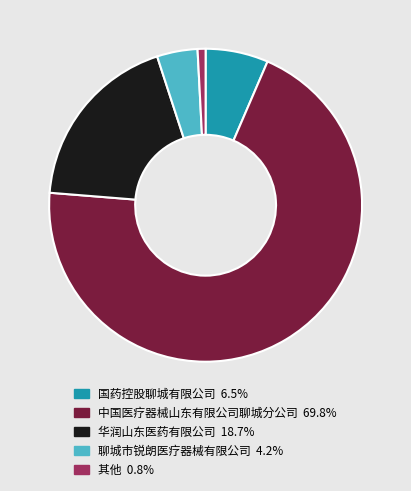

Is there any slice that represents more than half of the pie?

Yes